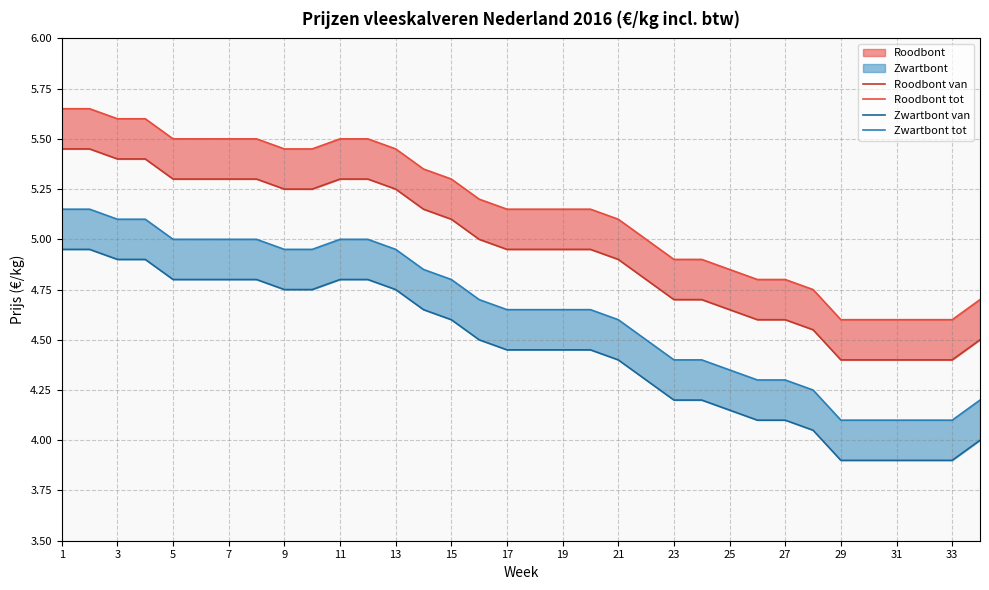

What is the minimum value shown in the chart?

3.9